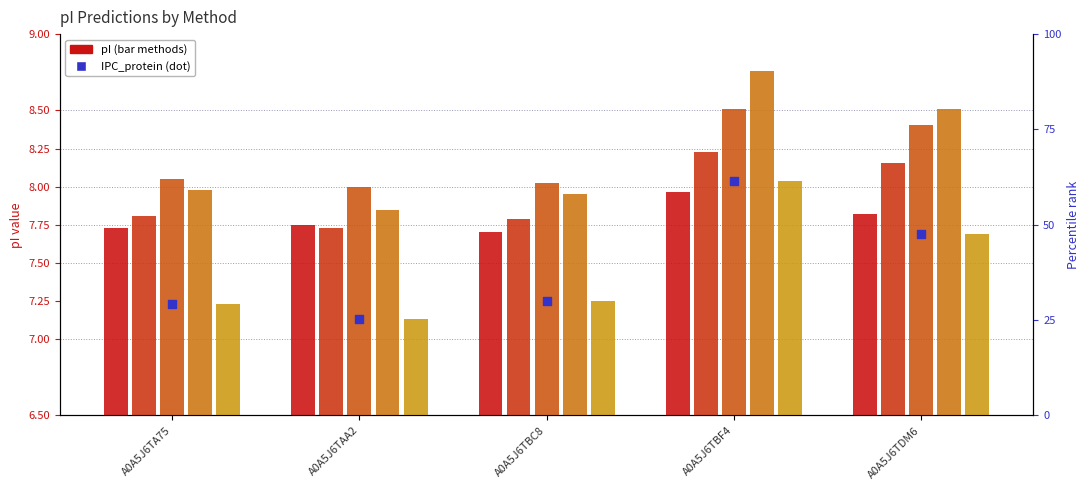

At which category is the sum across all series the highest?

A0A5J6TBF4